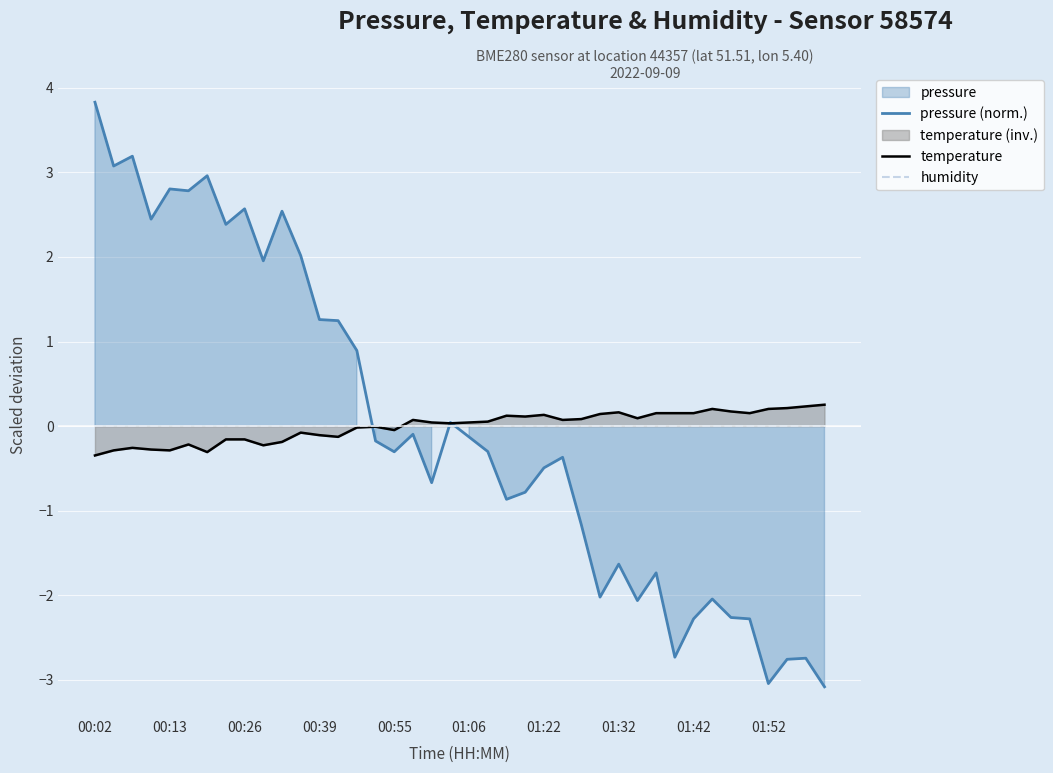

Reading right to left, what are all the values shown in this chart?

pressure (norm.): -3.1	-2.7	-2.8	-3.0	-2.3	-2.3	-2.0	-2.3	-2.7	-1.7	-2.1	-1.6	-2.0	-1.2	-0.4	-0.5	-0.8	-0.9	-0.3	-0.1	0.0	-0.7	-0.1	-0.3	-0.2	0.9	1.2	1.3	2.0	2.5	2.0	2.6	2.4	3.0	2.8	2.8	2.4	3.2	3.1	3.8
temperature: 0.3	0.2	0.2	0.2	0.2	0.2	0.2	0.2	0.2	0.2	0.1	0.2	0.1	0.1	0.1	0.1	0.1	0.1	0.1	0.0	0.0	0.0	0.1	-0.0	-0.0	-0.0	-0.1	-0.1	-0.1	-0.2	-0.2	-0.2	-0.2	-0.3	-0.2	-0.3	-0.3	-0.3	-0.3	-0.3
humidity: 0.0	0.0	0.0	0.0	0.0	0.0	0.0	0.0	0.0	0.0	0.0	0.0	0.0	0.0	0.0	0.0	0.0	0.0	0.0	0.0	0.0	0.0	0.0	0.0	0.0	0.0	0.0	0.0	0.0	0.0	0.0	0.0	0.0	0.0	0.0	0.0	0.0	0.0	0.0	0.0